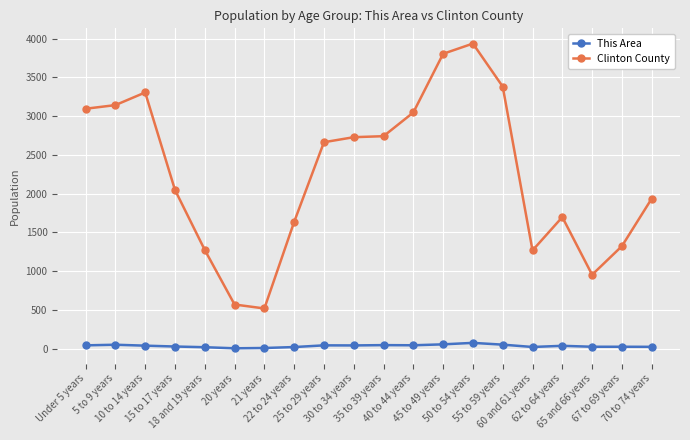

How many distinct data groups are displayed?

2